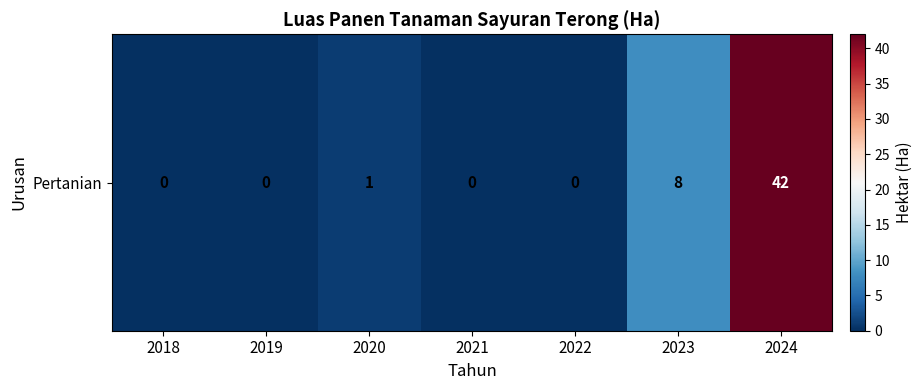

What is the average value?

7